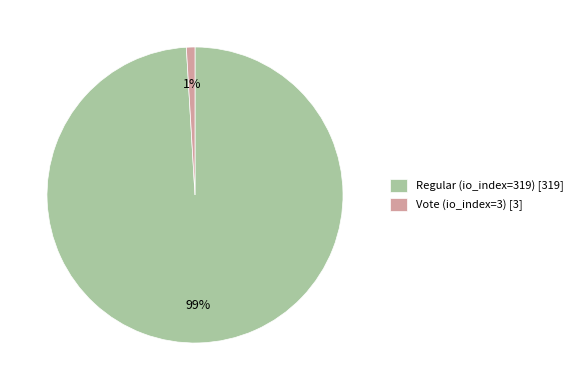

True or false: Vote (io_index=3) accounts for 1% of the total.

True